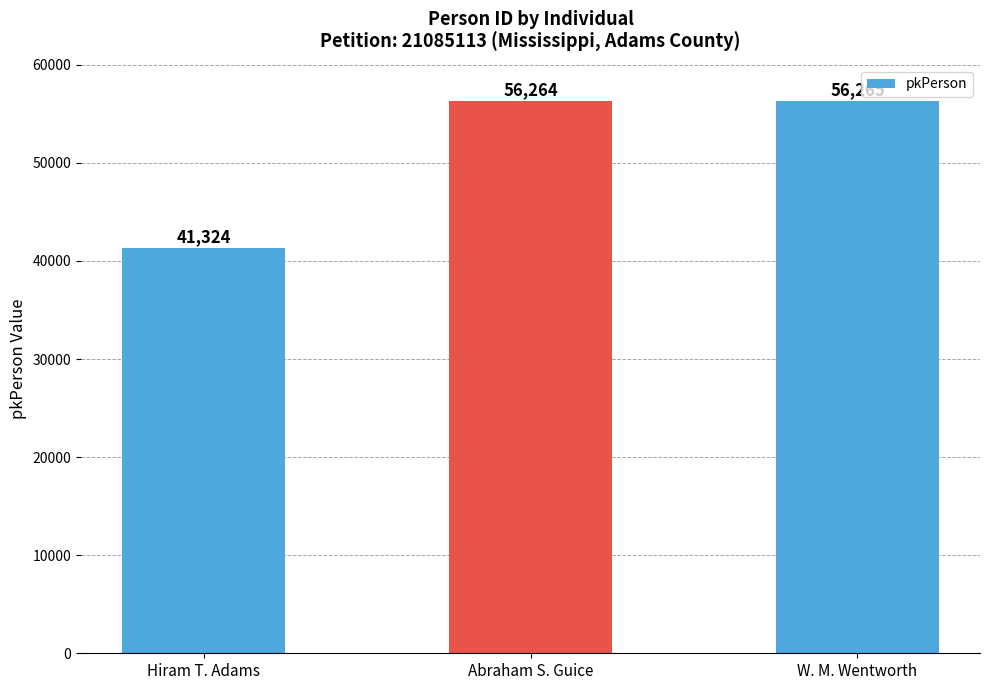

The chart shows a value of 82518 at W. M. Wentworth. True or false?

False